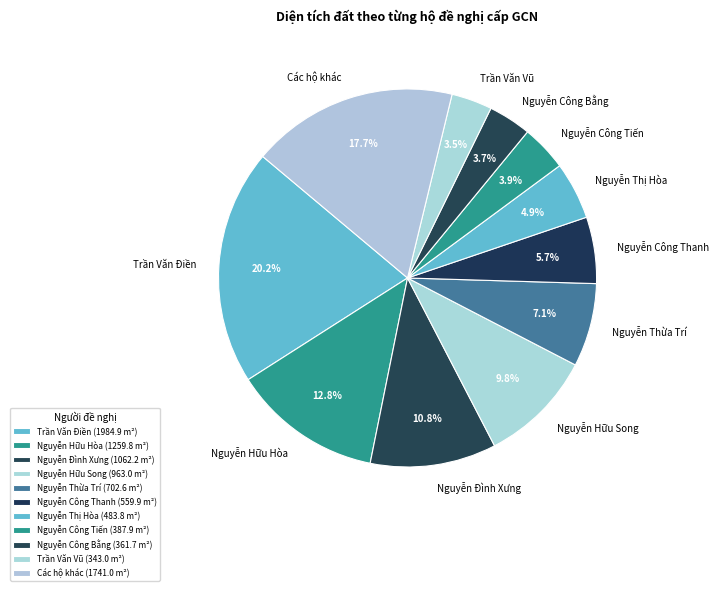

What percentage do Nguyễn Thị Hòa and Nguyễn Hữu Hòa together represent?

17.7%